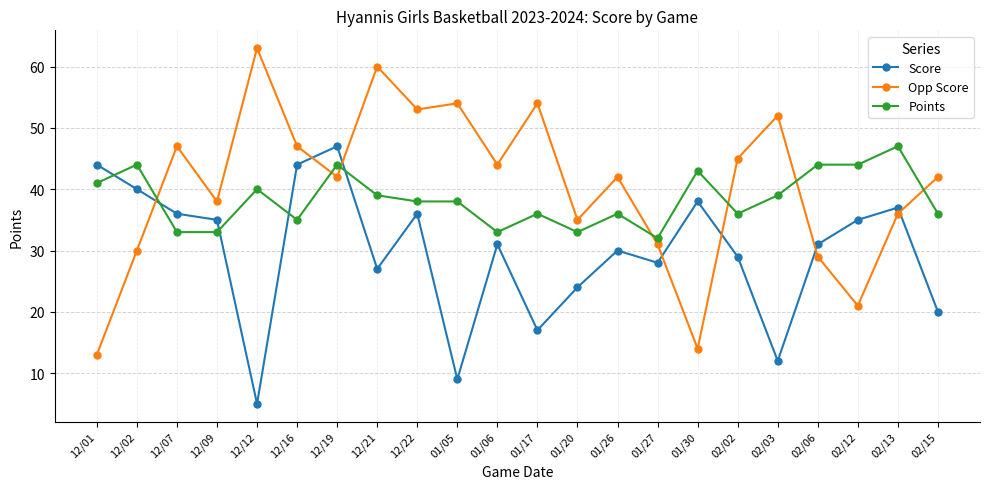

Which series has the largest total across all categories?

Opp Score